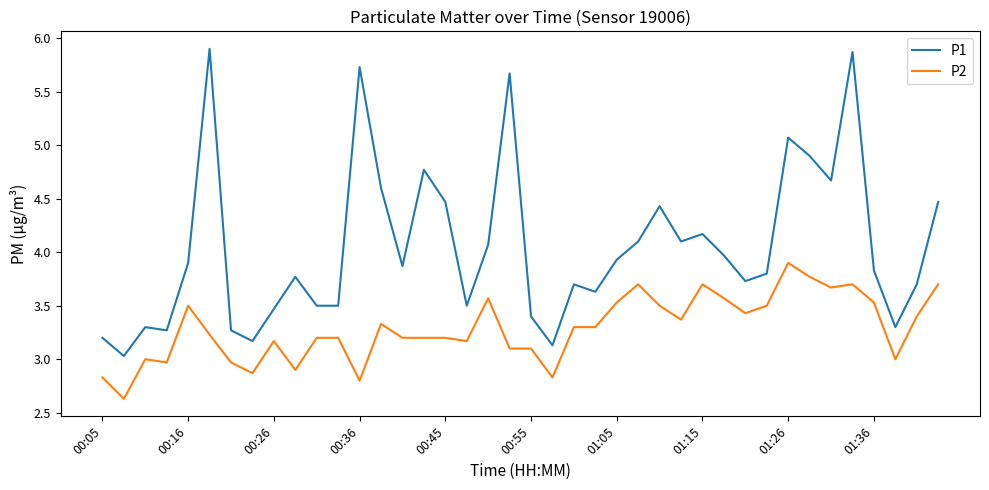

Reading right to left, transcribe all the data shown in this chart.

P1: 4.5	3.7	3.3	3.8	5.9	4.7	4.9	5.1	3.8	3.7	4.0	4.2	4.1	4.4	4.1	3.9	3.6	3.7	3.1	3.4	5.7	4.1	3.5	4.5	4.8	3.9	4.6	5.7	3.5	3.5	3.8	3.5	3.2	3.3	5.9	3.9	3.3	3.3	3.0	3.2
P2: 3.7	3.4	3.0	3.5	3.7	3.7	3.8	3.9	3.5	3.4	3.6	3.7	3.4	3.5	3.7	3.5	3.3	3.3	2.8	3.1	3.1	3.6	3.2	3.2	3.2	3.2	3.3	2.8	3.2	3.2	2.9	3.2	2.9	3.0	3.2	3.5	3.0	3.0	2.6	2.8